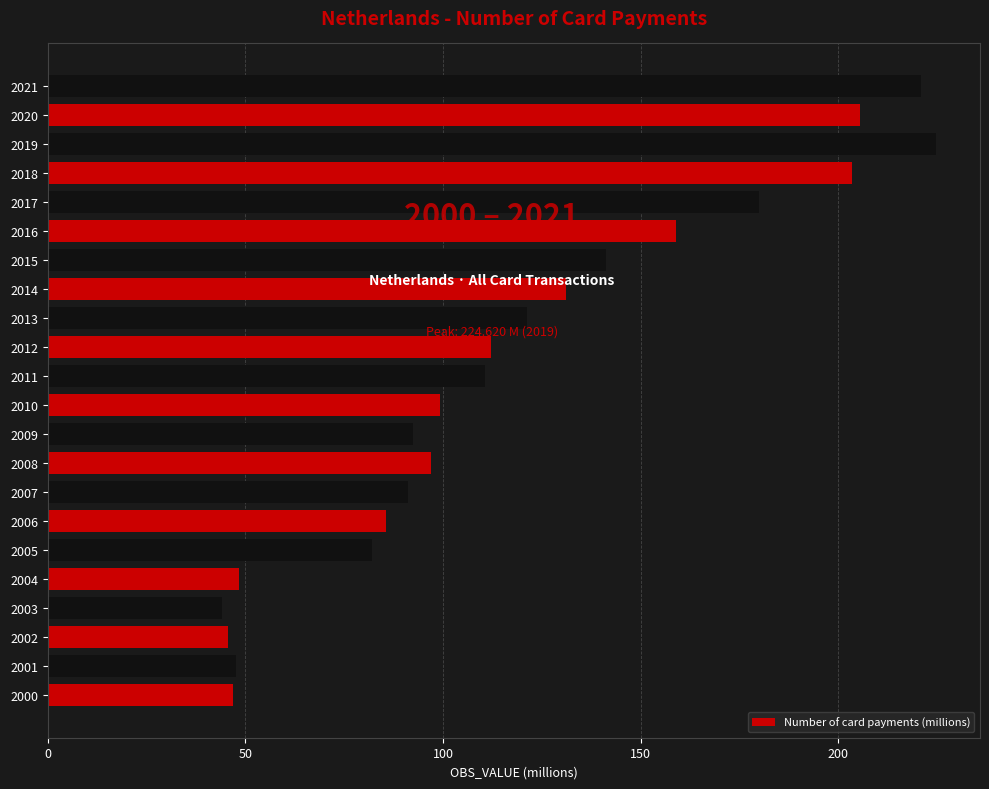

What is the greatest value displayed?

224.6